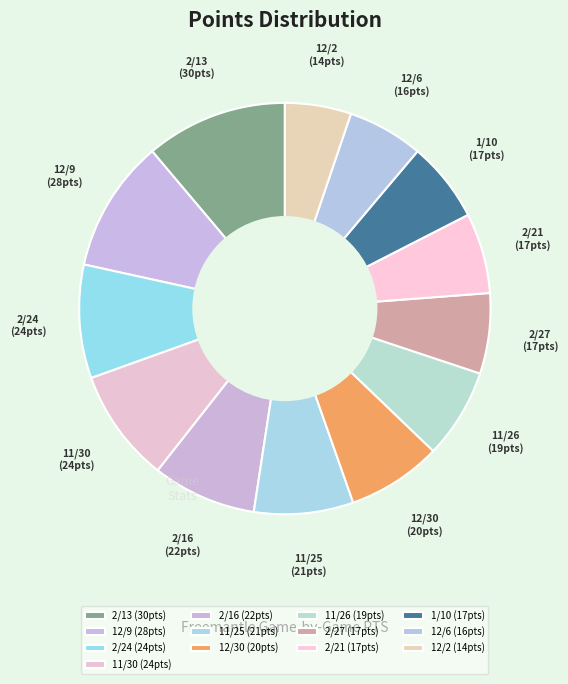

Combined, do 2/16 and 12/30 account for over 50%?

No